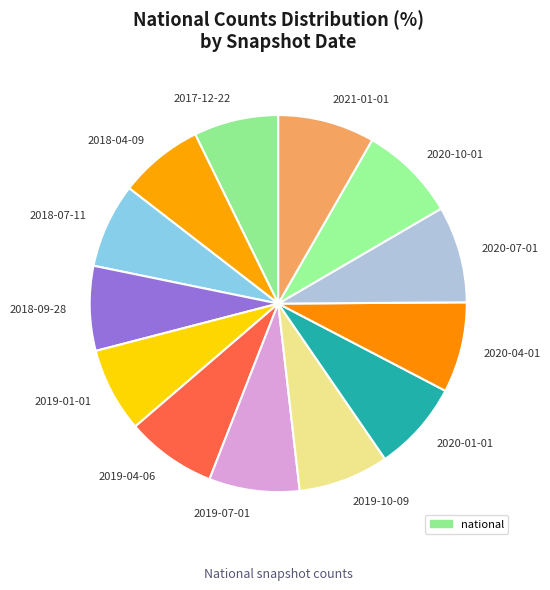

Is it true that 2019-07-01 is 8% of the pie?

True